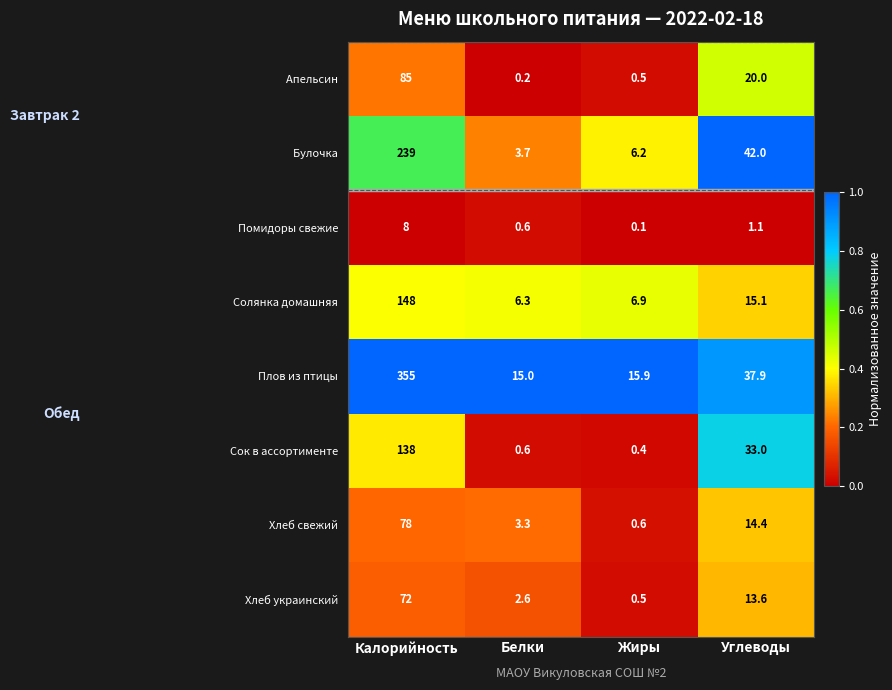

At which category is the sum across all series the highest?

Калорийность